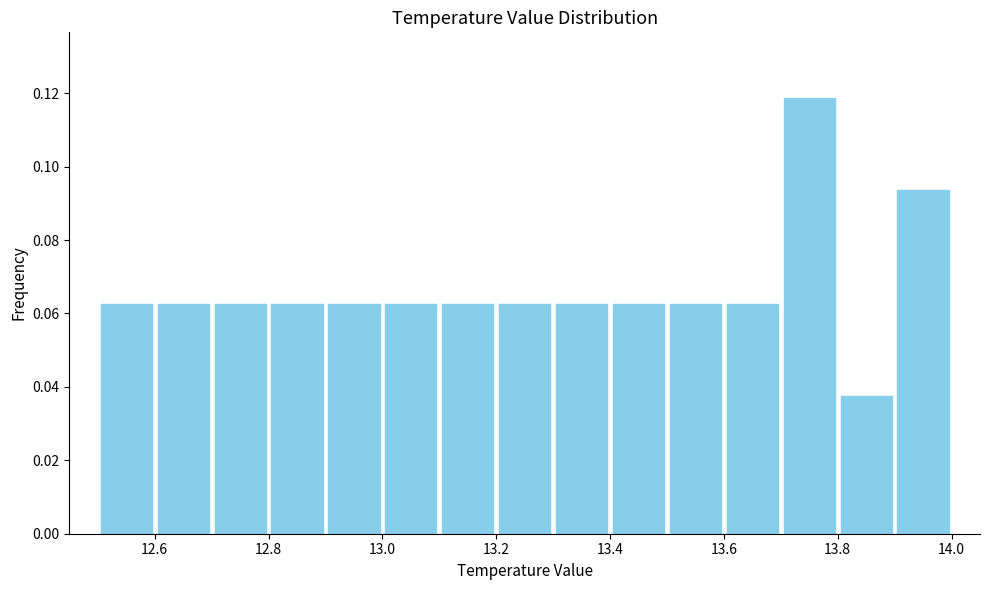

Over which range of the x-axis is the bar tallest?

13.7 to 13.8